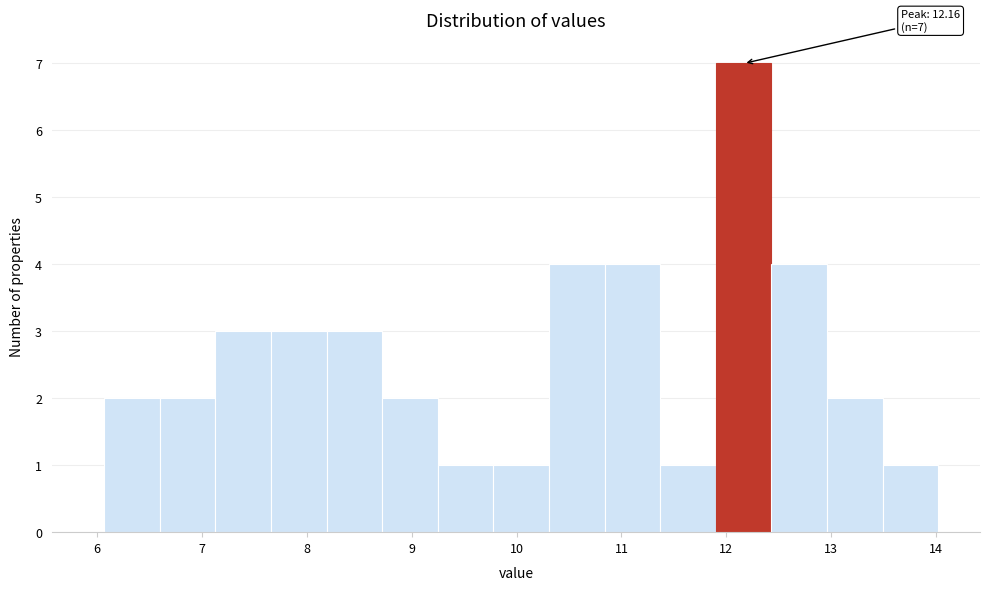

Which range on the x-axis has the tallest bar?

11.90 to 12.43